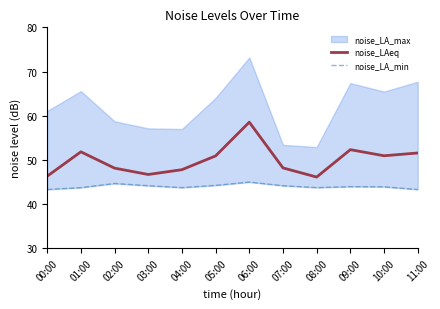

What position from the right is 03:00?

9